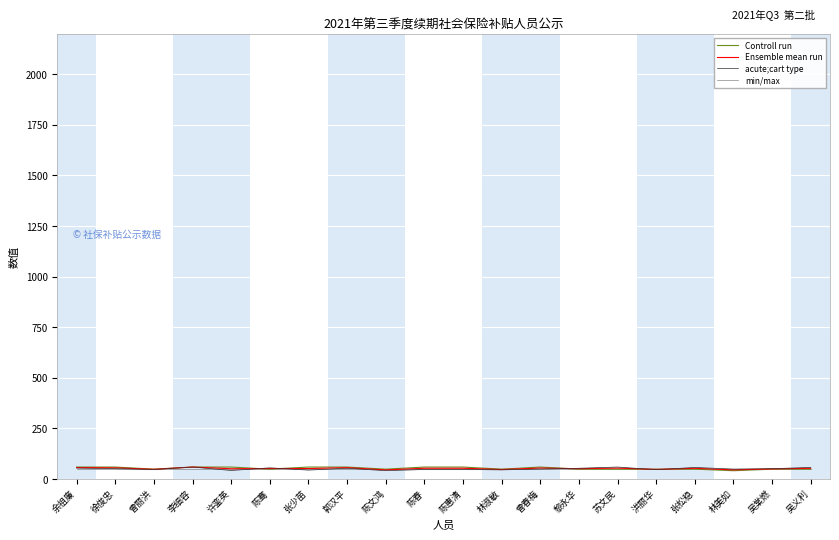

What position from the right is 张松稳?

4